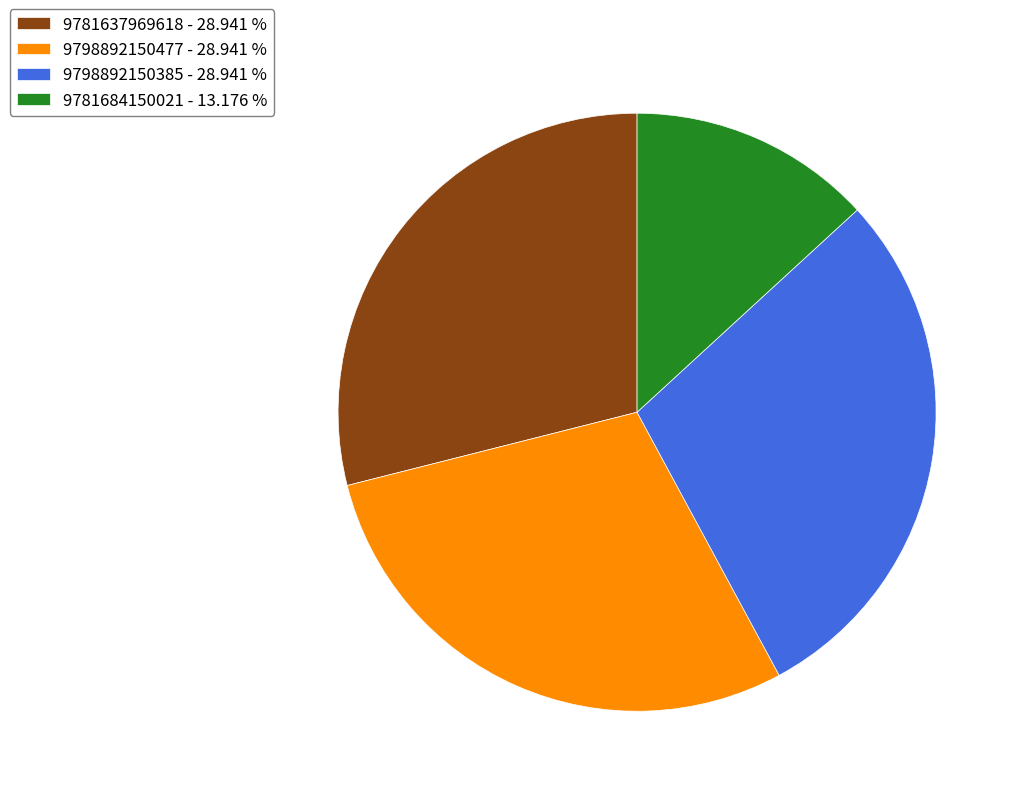

Is there a majority slice in this chart?

No